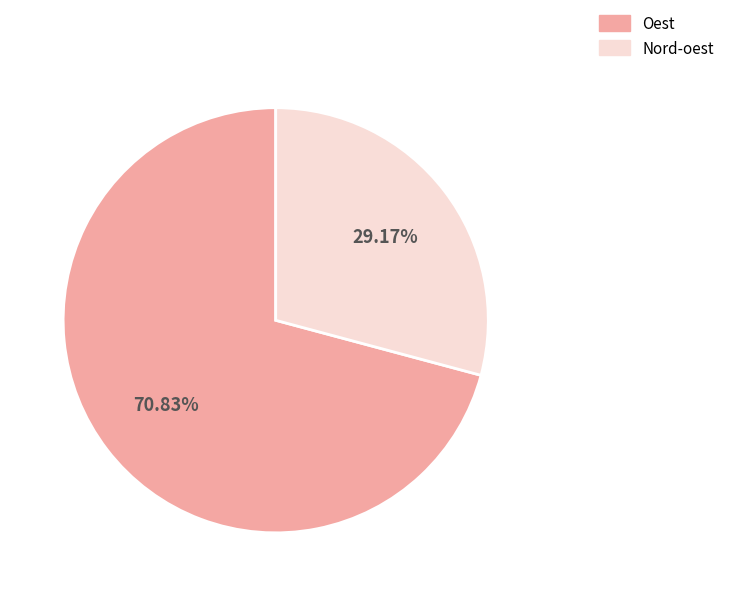

How many slices are in this pie chart?

2